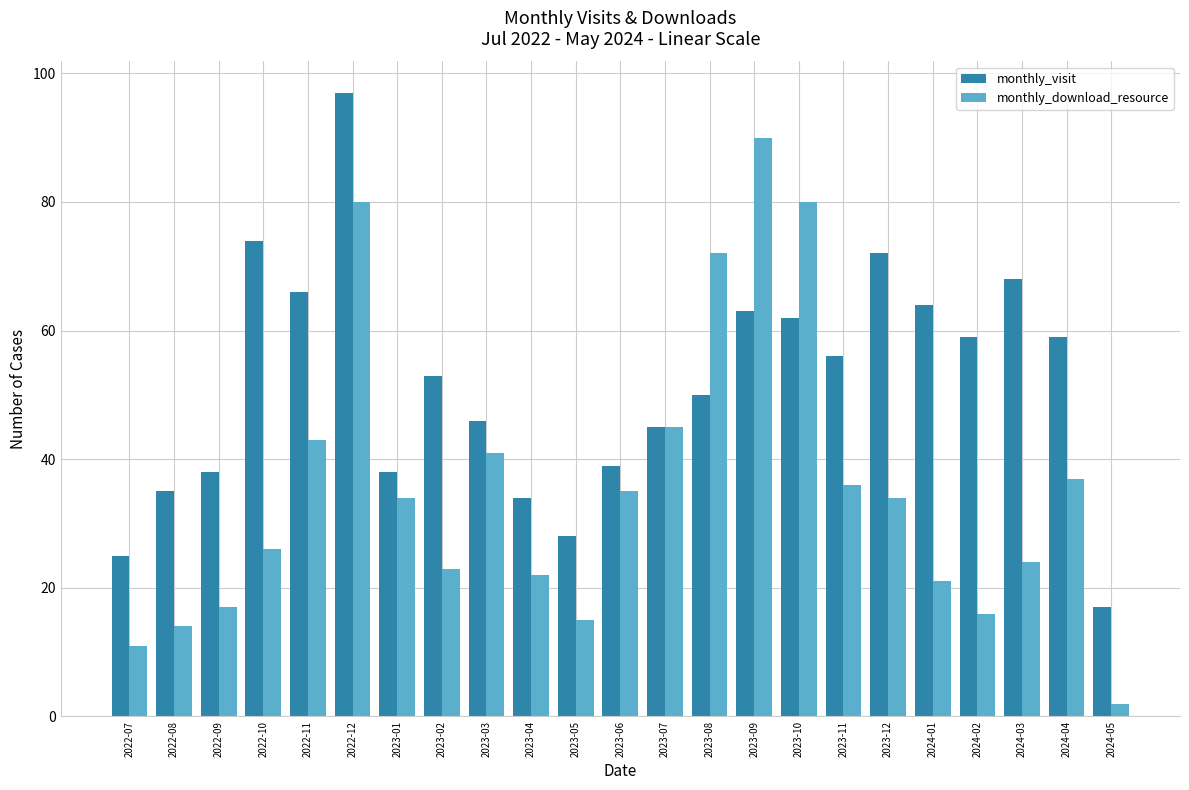

Which series has the largest total across all categories?

monthly_visit